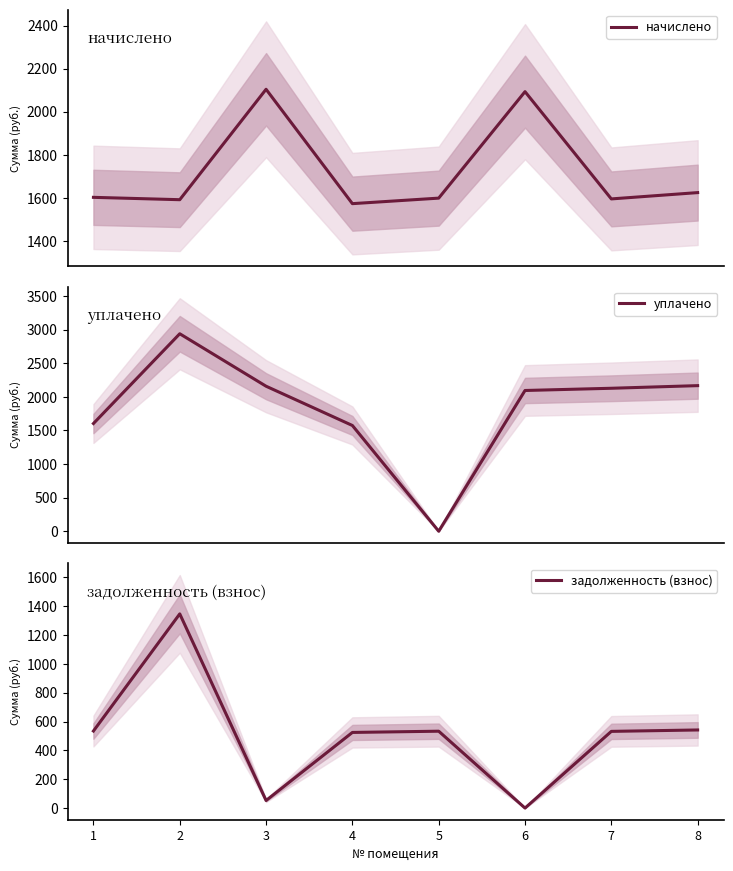

Does the chart have visible grid lines?

No